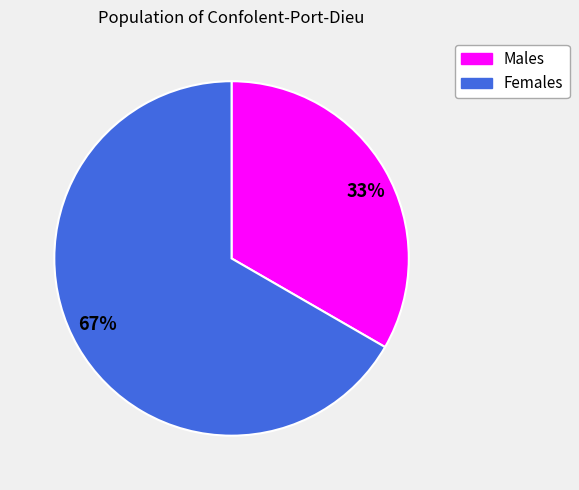

Between 33% and 67%, which is larger?

67%